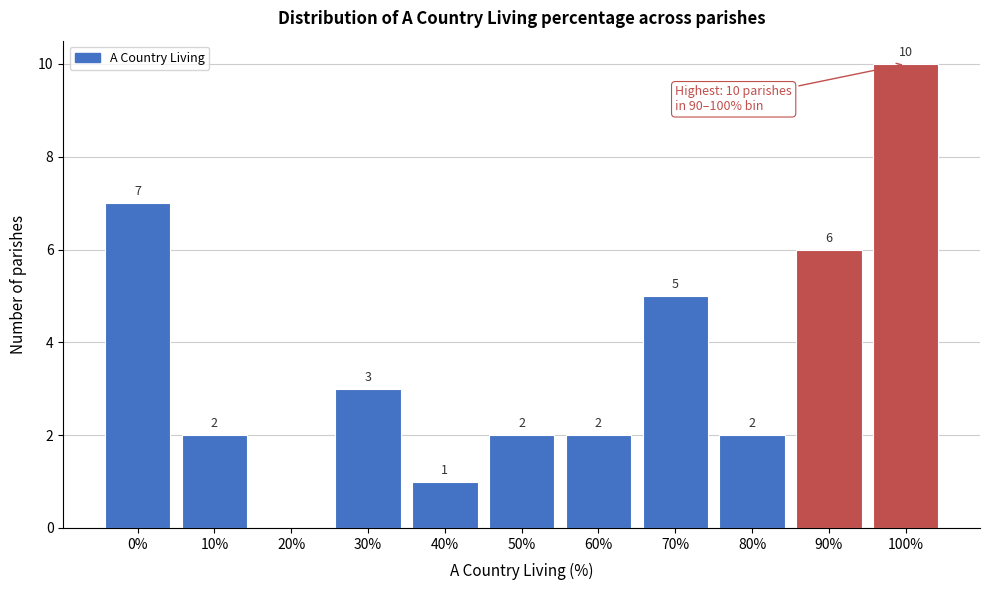

Reading left to right, list all the values displayed in this chart.

0%=7	10%=2	20%=0	30%=3	40%=1	50%=2	60%=2	70%=5	80%=2	90%=6	100%=10